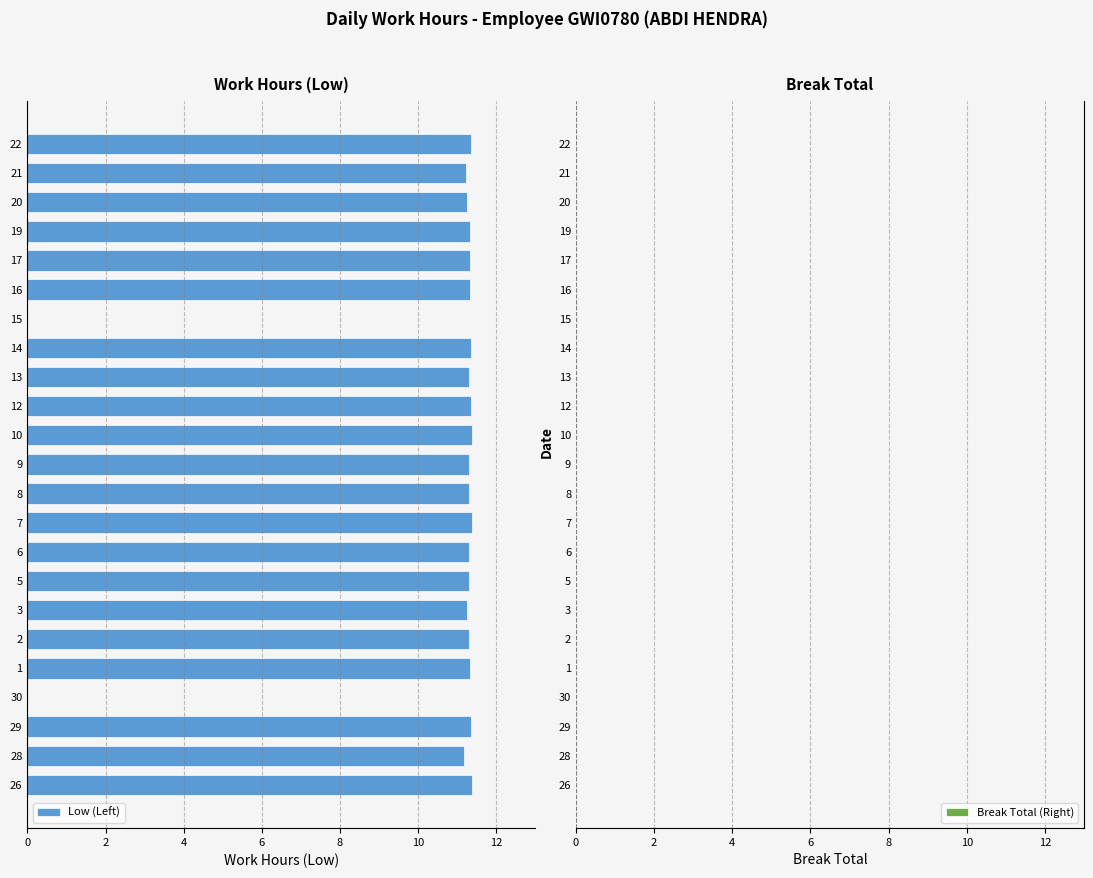

Are the bars horizontal?

Yes